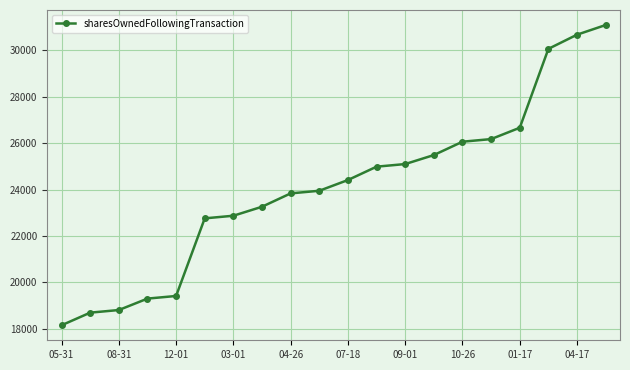

What is the sum of all values?

481799